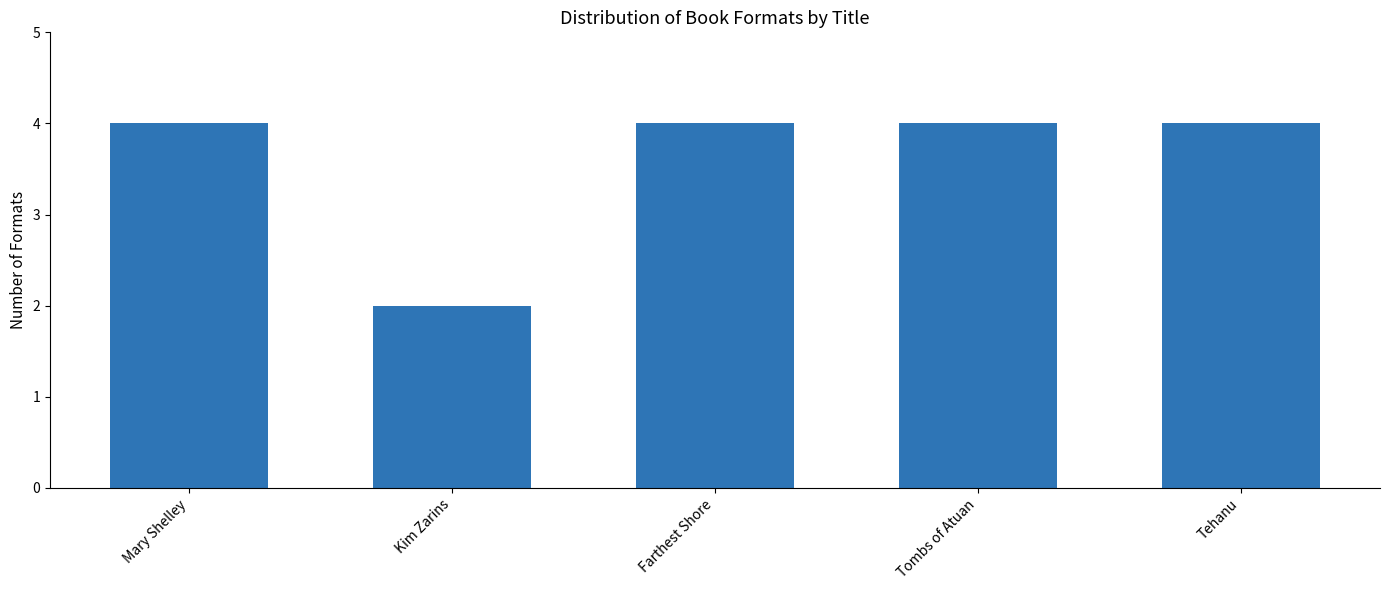

The value at Farthest Shore is 7. True or false?

False